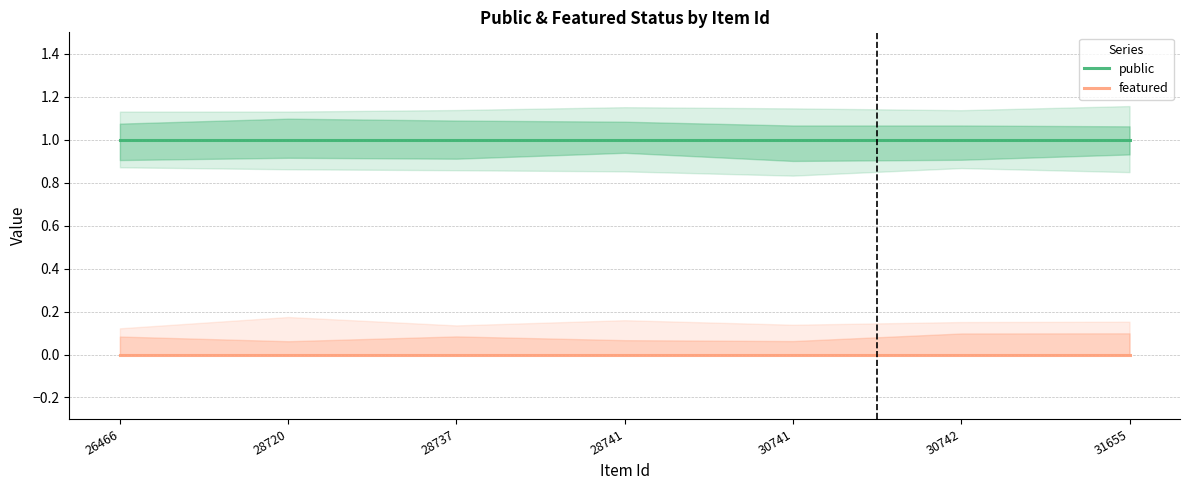

Reading right to left, transcribe all the data shown in this chart.

public: 31655=1	30742=1	30741=1	28741=1	28737=1	28720=1	26466=1
featured: 31655=0	30742=0	30741=0	28741=0	28737=0	28720=0	26466=0